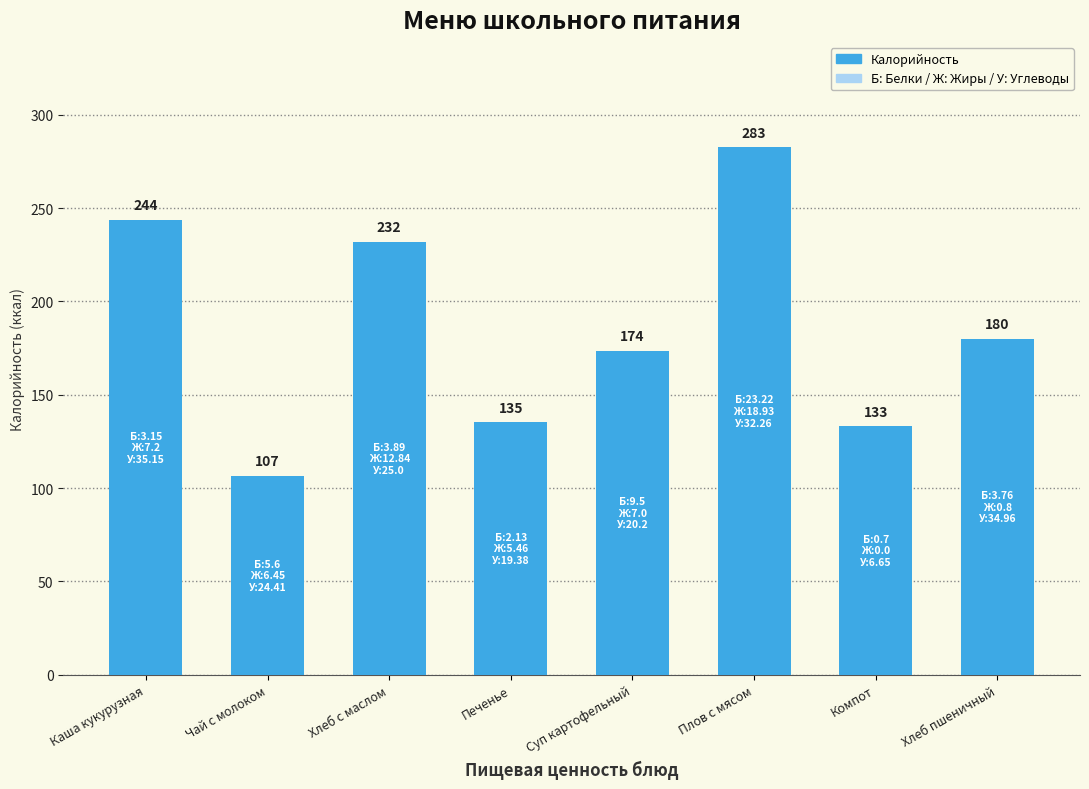

What is the minimum value shown in the chart?

106.6